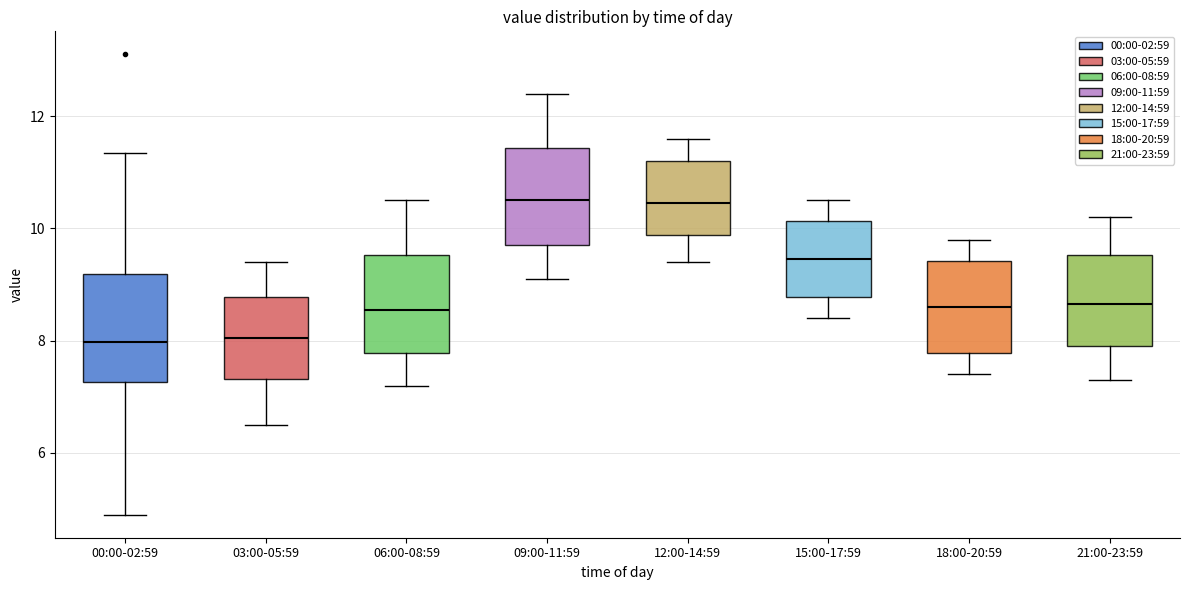

Reading left to right, read every box against the y-axis: the position of its median line, the range the box covers, and the ends of its whiskers. The values are not printed on the chart, so give them approximately, as read against the axis.

00:00-02:59: median 8.0, box 7.2 to 9.2, whiskers 5.0 to 11.4
03:00-05:59: median 8.0, box 7.4 to 8.8, whiskers 6.6 to 9.4
06:00-08:59: median 8.6, box 7.8 to 9.6, whiskers 7.2 to 10.6
09:00-11:59: median 10.6, box 9.8 to 11.4, whiskers 9.2 to 12.4
12:00-14:59: median 10.4, box 9.8 to 11.2, whiskers 9.4 to 11.6
15:00-17:59: median 9.4, box 8.8 to 10.2, whiskers 8.4 to 10.6
18:00-20:59: median 8.6, box 7.8 to 9.4, whiskers 7.4 to 9.8
21:00-23:59: median 8.6, box 8.0 to 9.6, whiskers 7.4 to 10.2